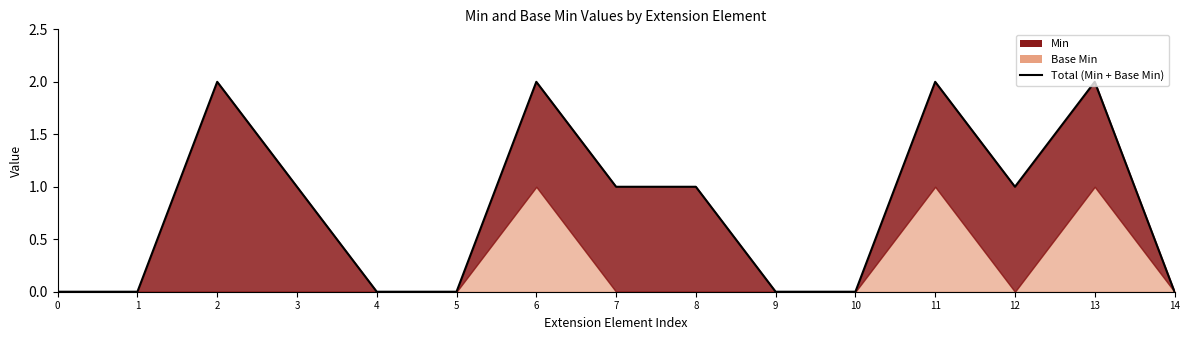

What is the ratio of the value at 3 to the value at 8?

1.0